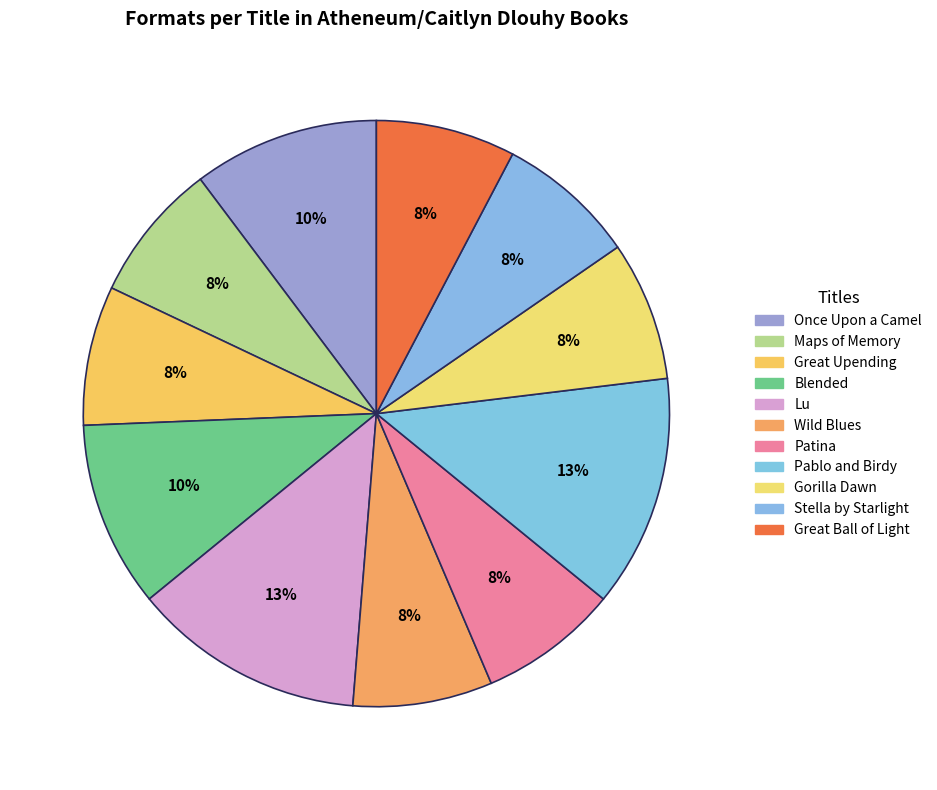

Is there any slice that represents more than half of the pie?

No